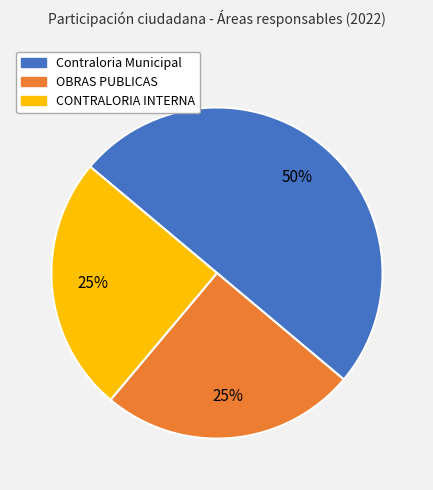

Combined, do Contraloria Municipal and OBRAS PUBLICAS account for over 50%?

Yes